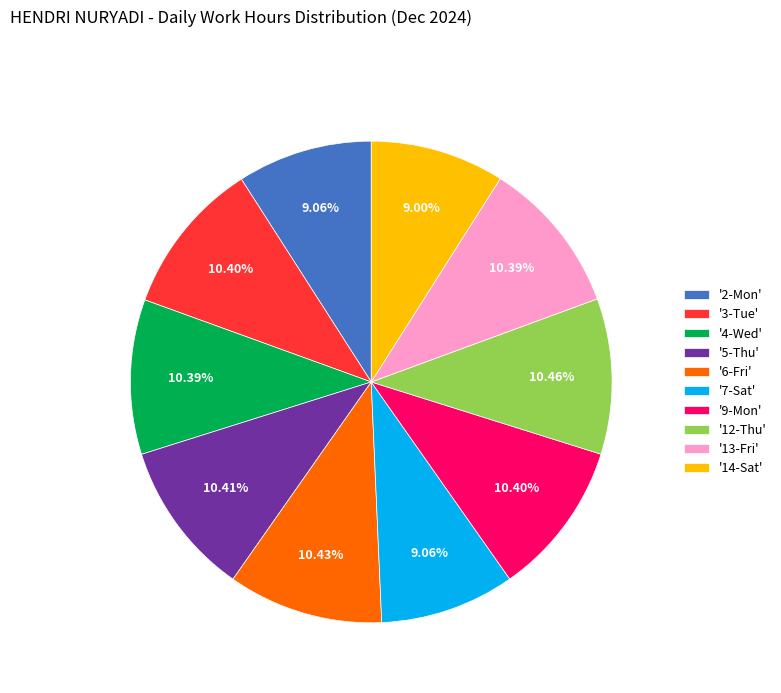

Does any single category account for the majority?

No